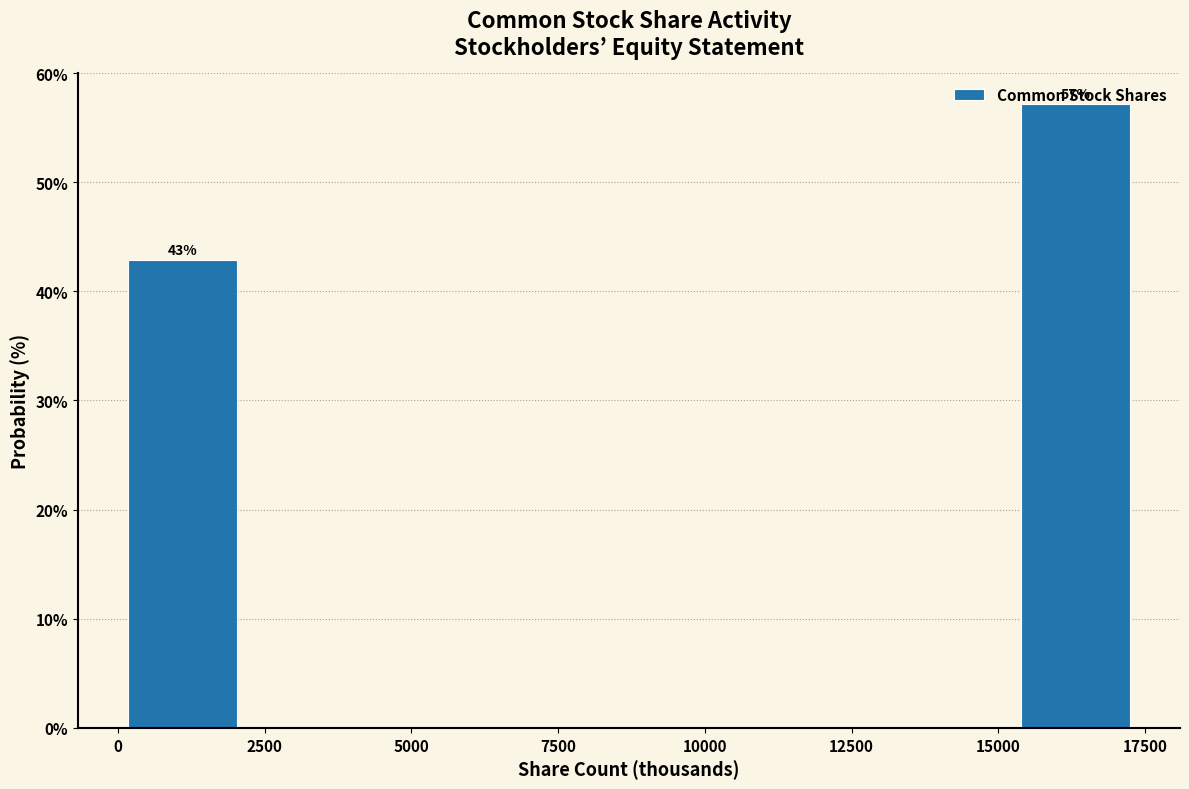

Over which range of the x-axis is the bar tallest?

15000 to 17500